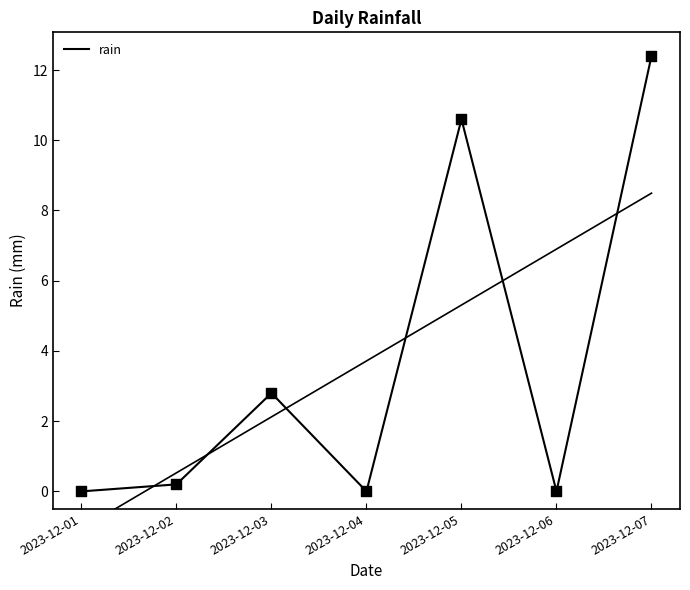

What is the change in value from 2023-12-04 to 2023-12-05?

+10.6